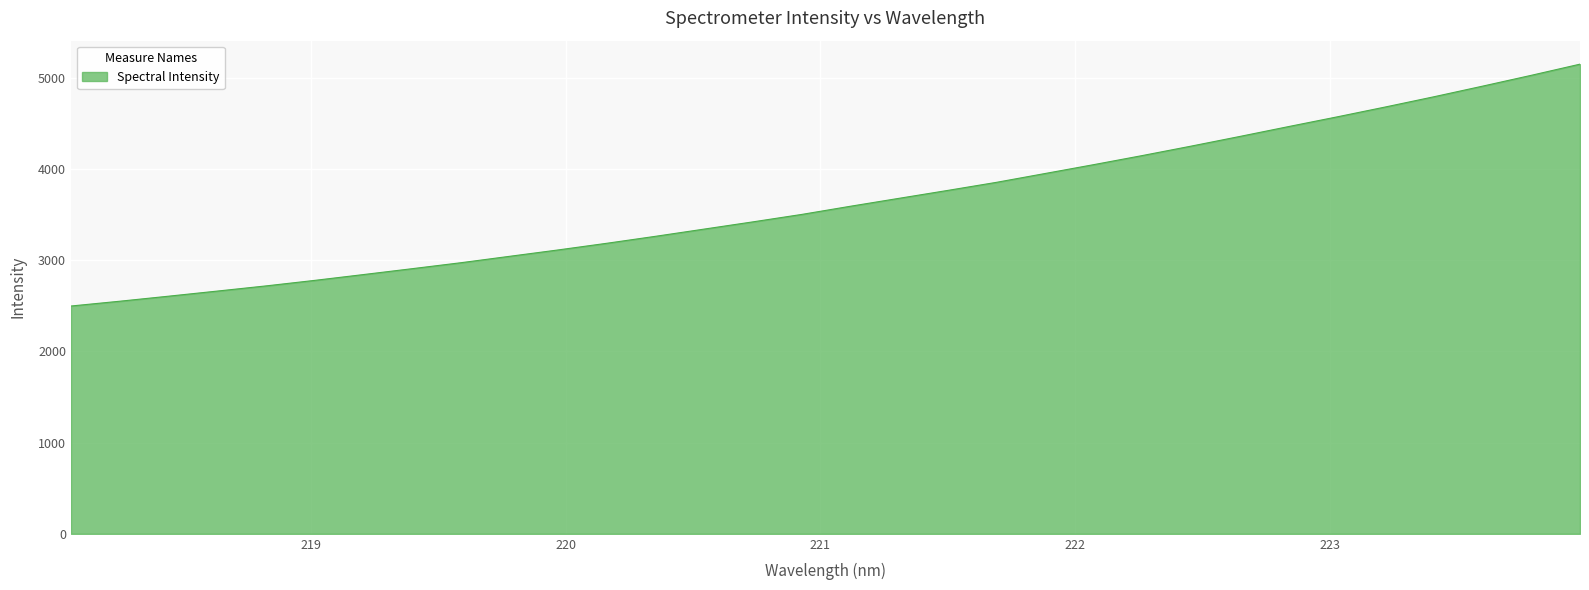

What is the maximum value shown in the chart?

5148.4